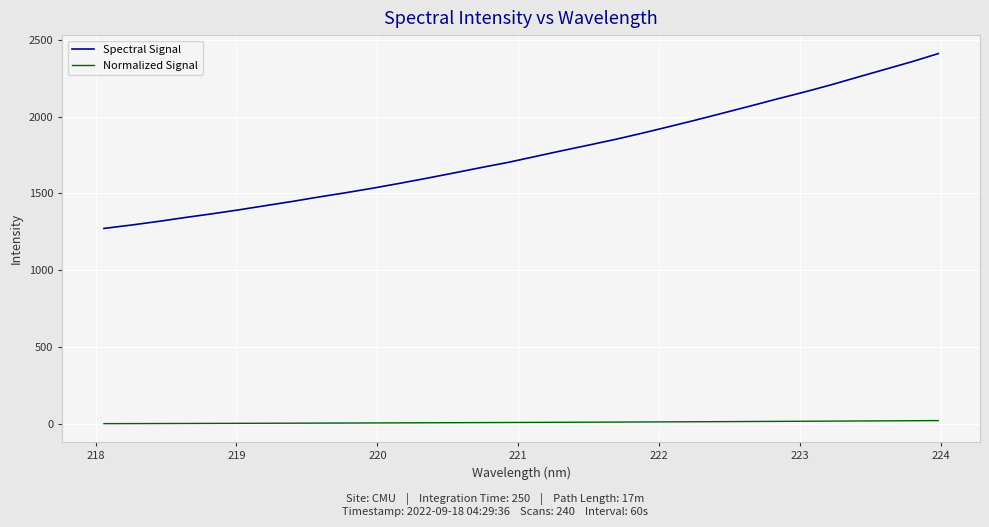

What are all the series names shown in the legend?

Spectral Signal, Normalized Signal